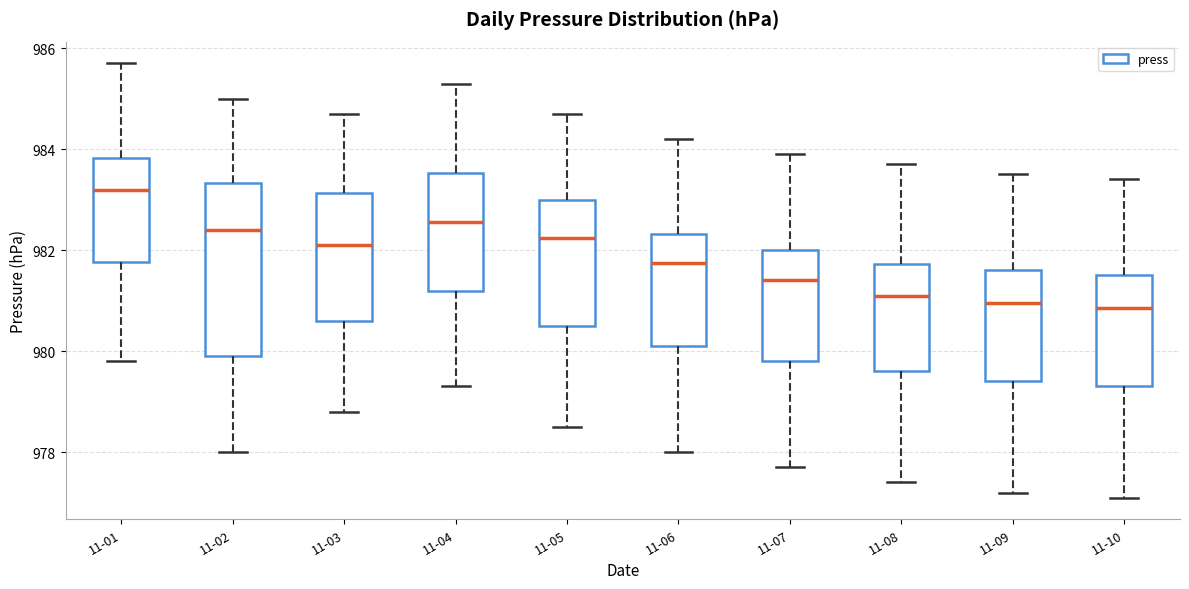

Reading left to right, read every box against the y-axis: the position of its median line, the range the box covers, and the ends of its whiskers. The values are not printed on the chart, so give them approximately, as read against the axis.

11-01: median 983.2, box 981.8 to 983.8, whiskers 979.8 to 985.8
11-02: median 982.4, box 980.0 to 983.4, whiskers 978.0 to 985.0
11-03: median 982.2, box 980.6 to 983.2, whiskers 978.8 to 984.8
11-04: median 982.6, box 981.2 to 983.6, whiskers 979.4 to 985.4
11-05: median 982.2, box 980.6 to 983.0, whiskers 978.6 to 984.8
11-06: median 981.8, box 980.2 to 982.4, whiskers 978.0 to 984.2
11-07: median 981.4, box 979.8 to 982.0, whiskers 977.8 to 984.0
11-08: median 981.2, box 979.6 to 981.8, whiskers 977.4 to 983.8
11-09: median 981.0, box 979.4 to 981.6, whiskers 977.2 to 983.6
11-10: median 980.8, box 979.4 to 981.6, whiskers 977.2 to 983.4